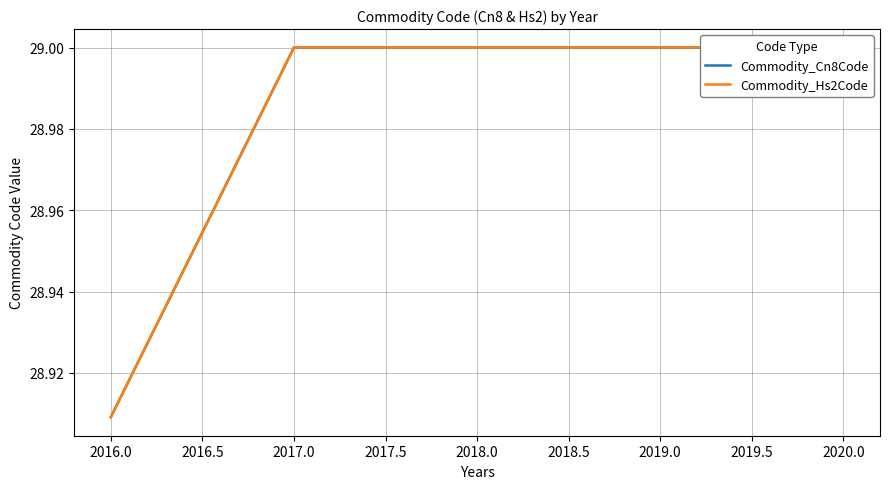

At how many categories does at least one series exceed 28?

5